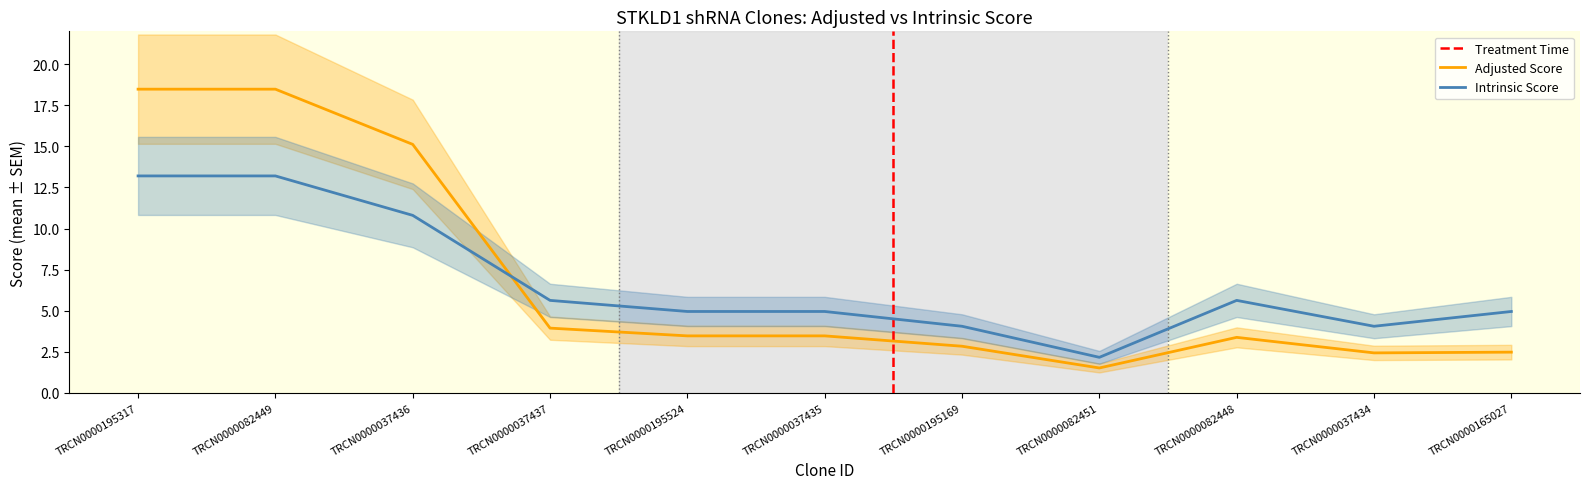

Reading left to right, what are all the values shown in this chart?

Adjusted Score: TRCN0000195317=18.5	TRCN0000082449=18.5	TRCN0000037436=15.1	TRCN0000037437=3.9	TRCN0000195524=3.5	TRCN0000037435=3.5	TRCN0000195169=2.8	TRCN0000082451=1.5	TRCN0000082448=3.4	TRCN0000037434=2.4	TRCN0000165027=2.5
Intrinsic Score: TRCN0000195317=13.2	TRCN0000082449=13.2	TRCN0000037436=10.8	TRCN0000037437=5.6	TRCN0000195524=5.0	TRCN0000037435=5.0	TRCN0000195169=4.0	TRCN0000082451=2.2	TRCN0000082448=5.6	TRCN0000037434=4.0	TRCN0000165027=5.0